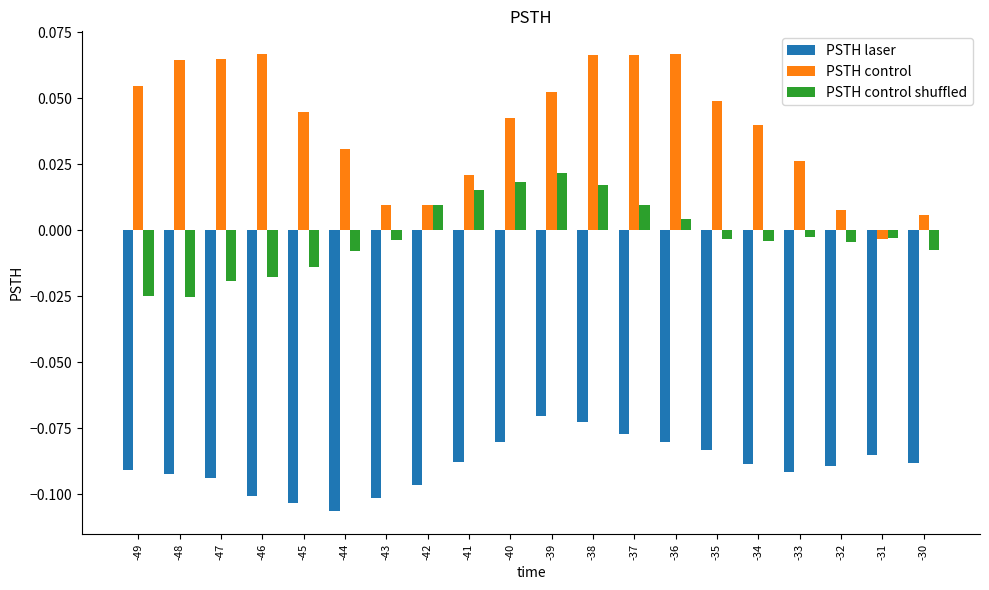

Which series has the largest total across all categories?

PSTH control